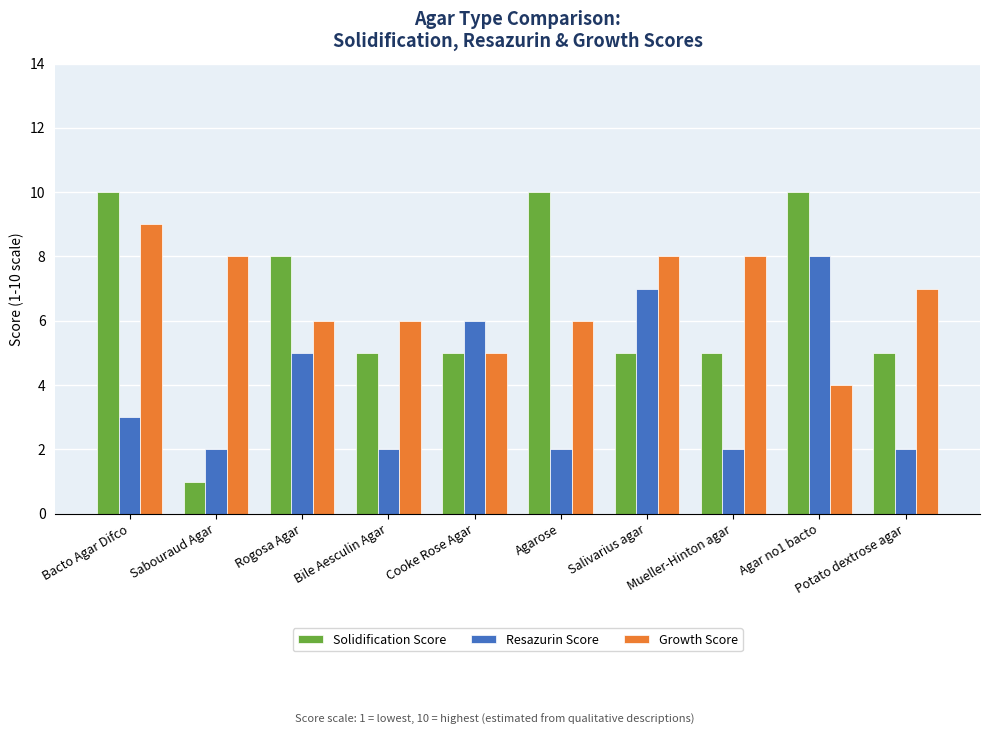

Which label corresponds to the smallest value in the chart?

Sabouraud Agar